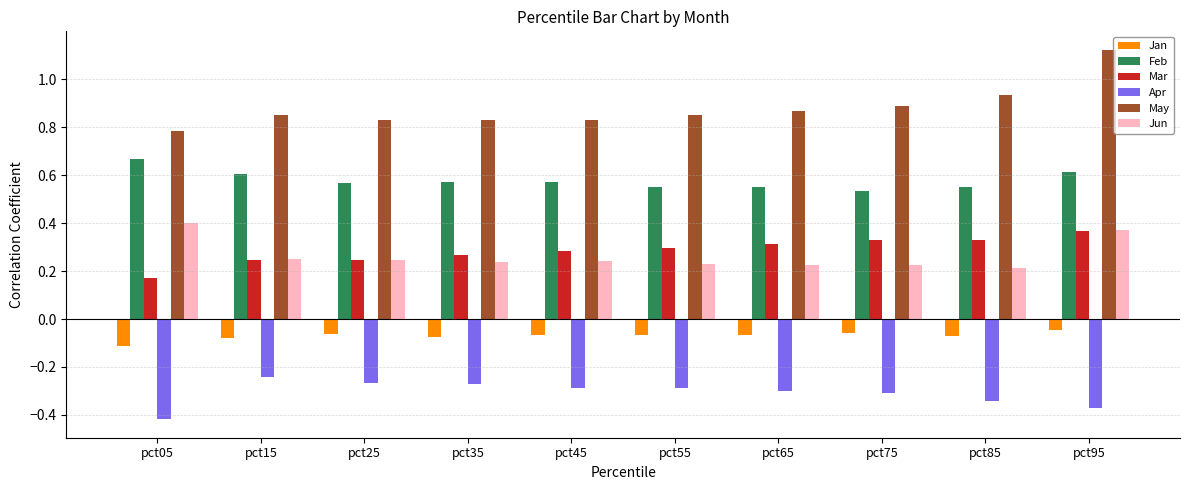

What is the spread (max minus min) of values at pct95?

1.5